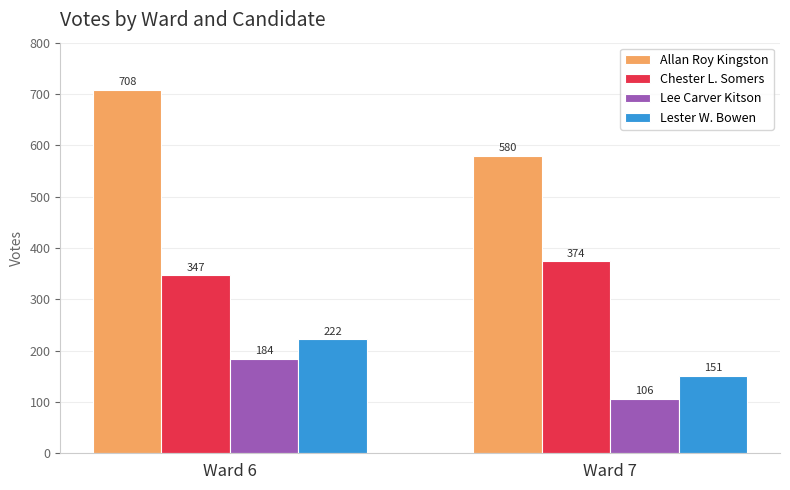

True or false: Allan Roy Kingston has a value of 580 at Ward 7.

True